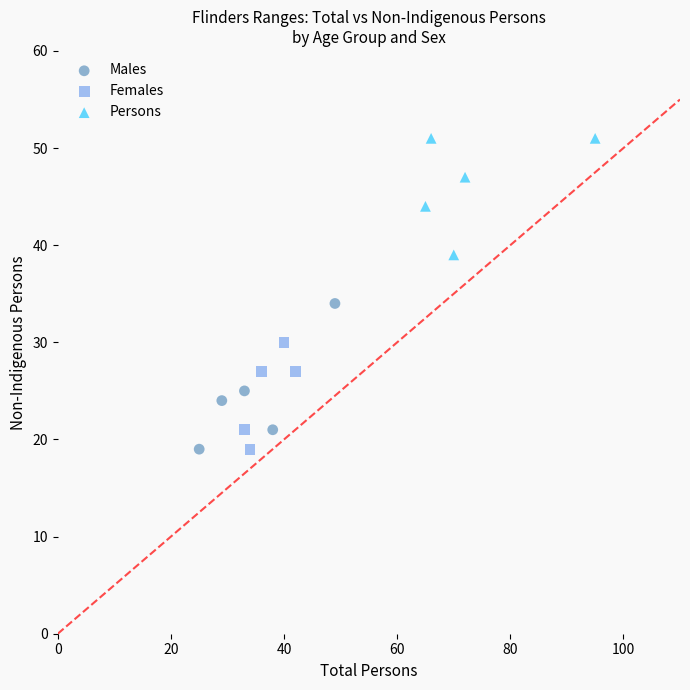

Which series has the widest spread of Y values?

Males